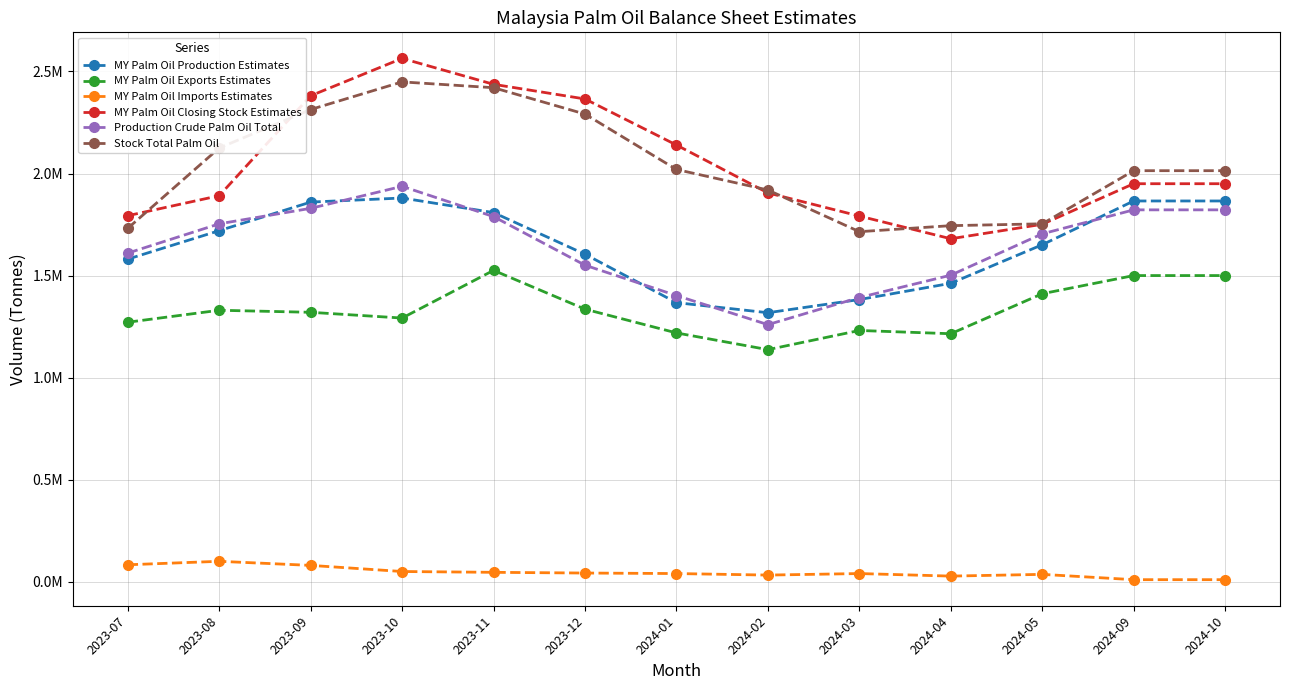

Between 2023-12 and 2023-09, which is larger?

2023-09